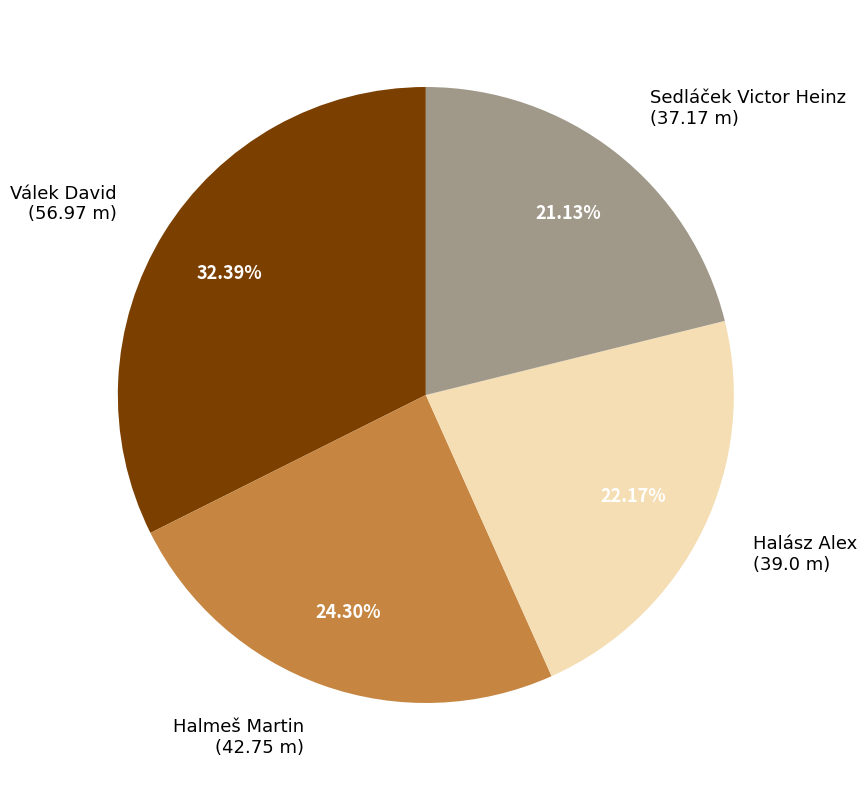

Which has a higher value, Halász Alex (39.0 m) or Halmeš Martin (42.75 m)?

Halmeš Martin (42.75 m)